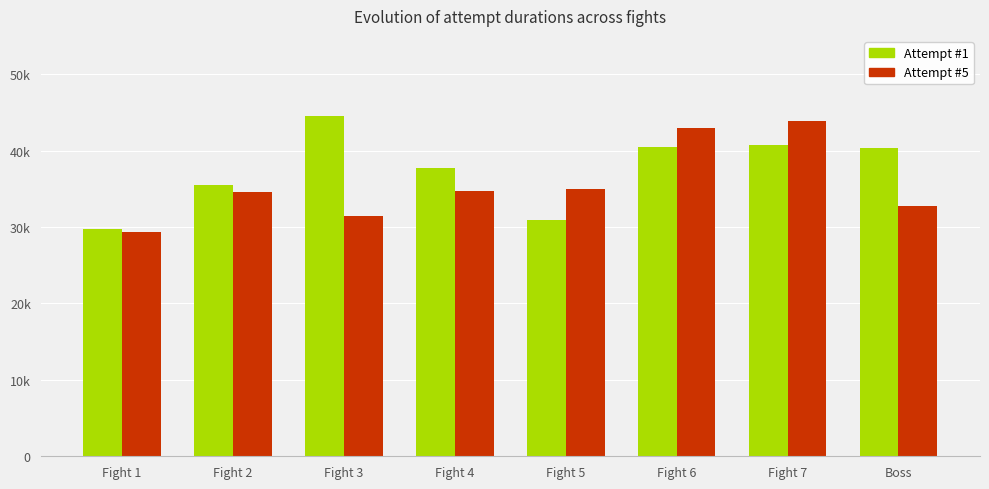

Does the chart contain stacked bars?

No